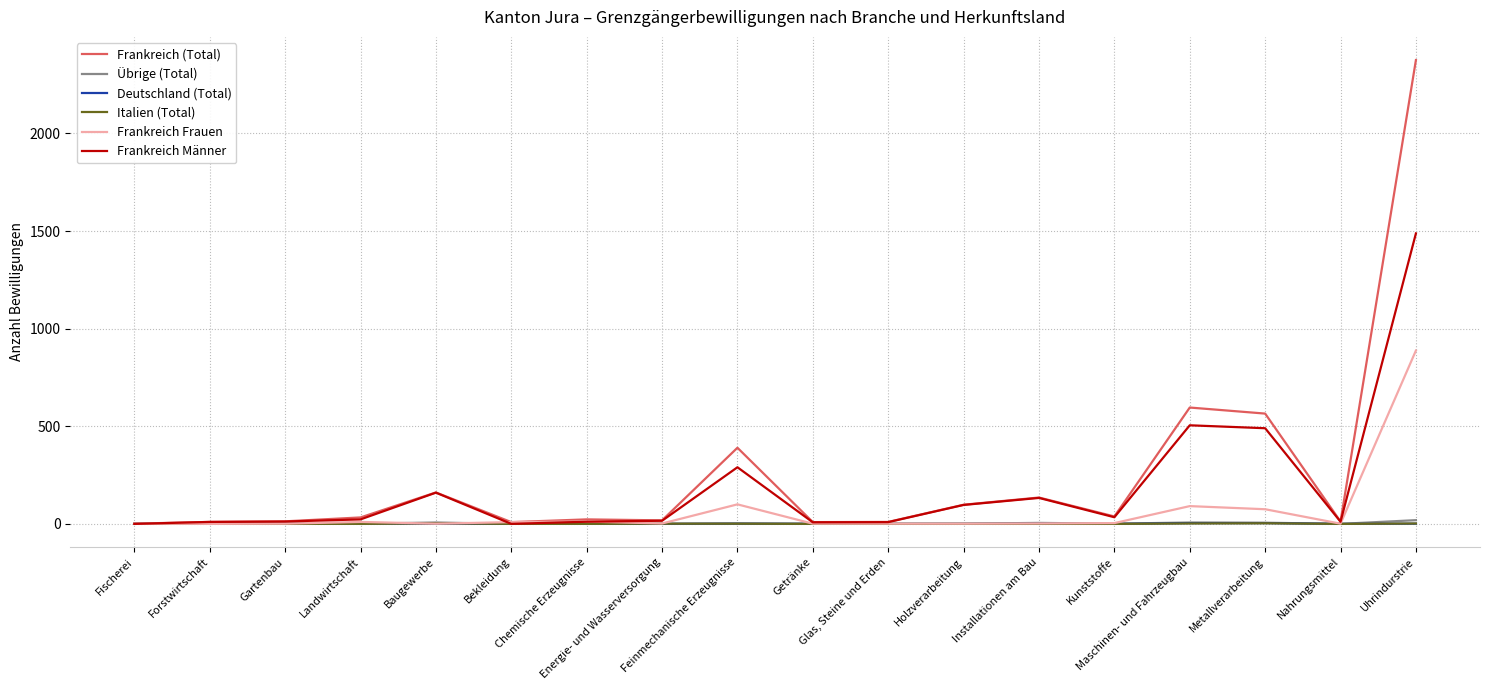

At which label is Frankreich Frauen closest to 444?

Feinmechanische Erzeugnisse